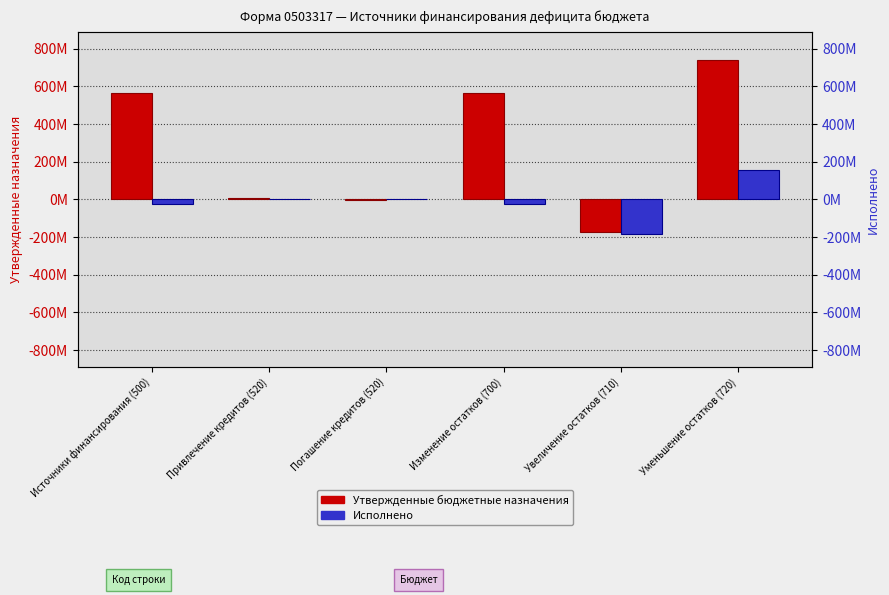

Rank the series by their maximum value, from lowest to highest.

Исполнено, Утвержденные бюджетные назначения